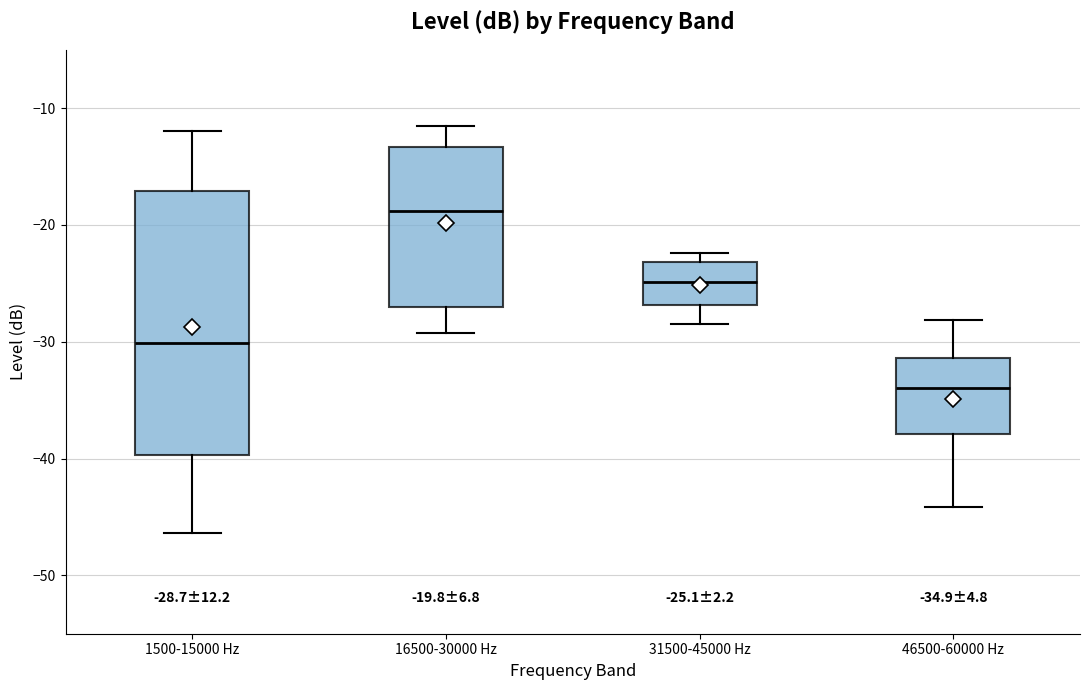

Which box's median line is the lowest?

46500-60000 Hz